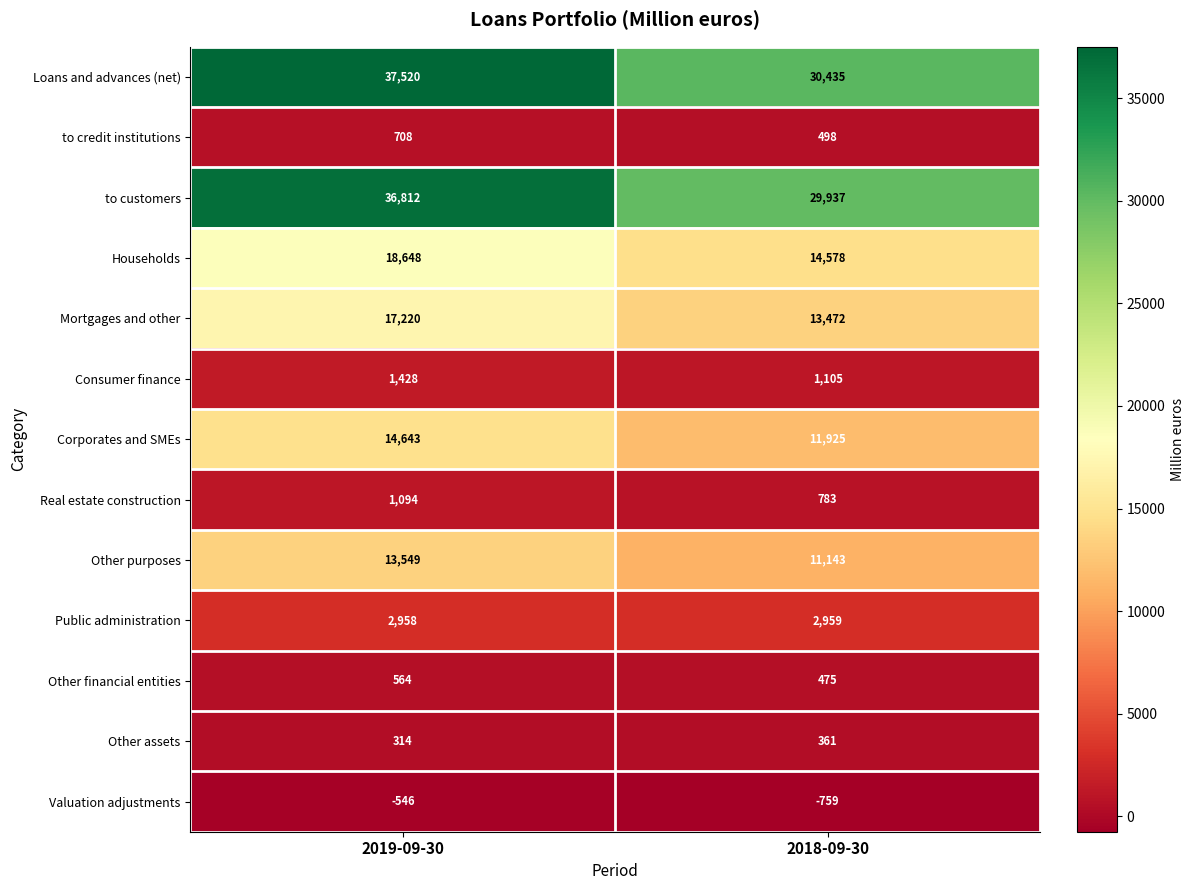

True or false: Loans and advances (net) has a value of 37520 at 2019-09-30.

True